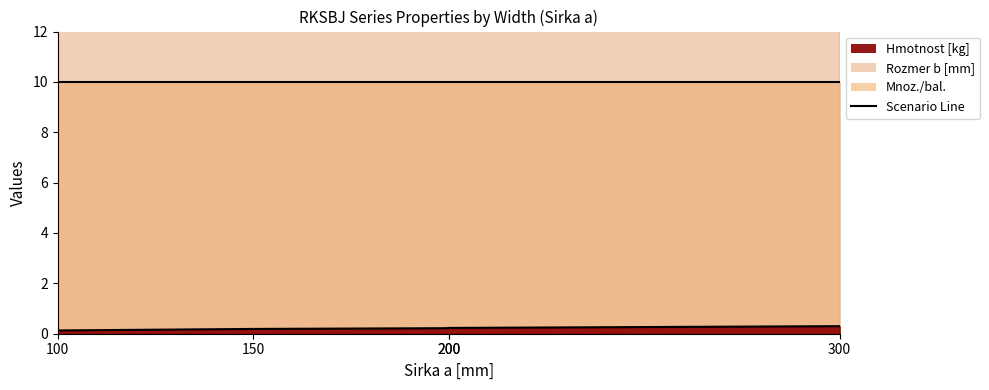

Does the chart display data point markers on the line(s)?

No